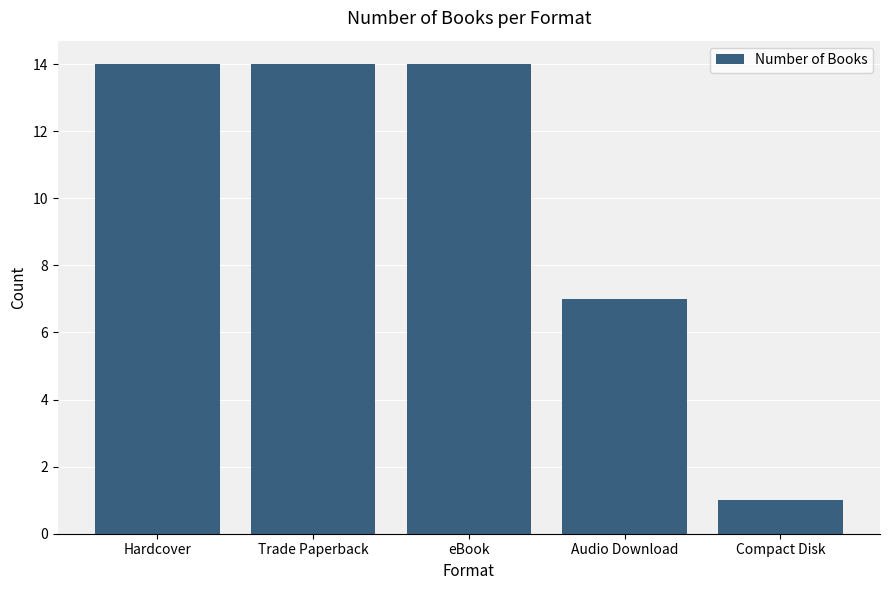

Is it true that the value at Compact Disk is 1?

True